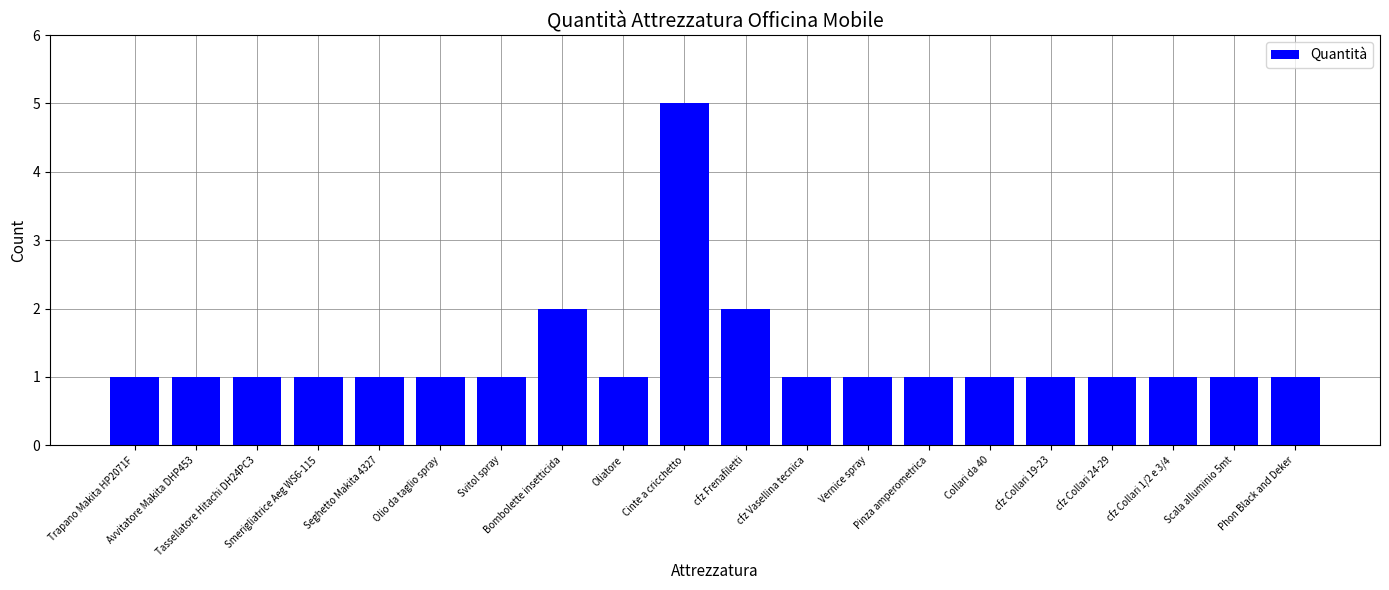

What is the greatest value displayed?

5